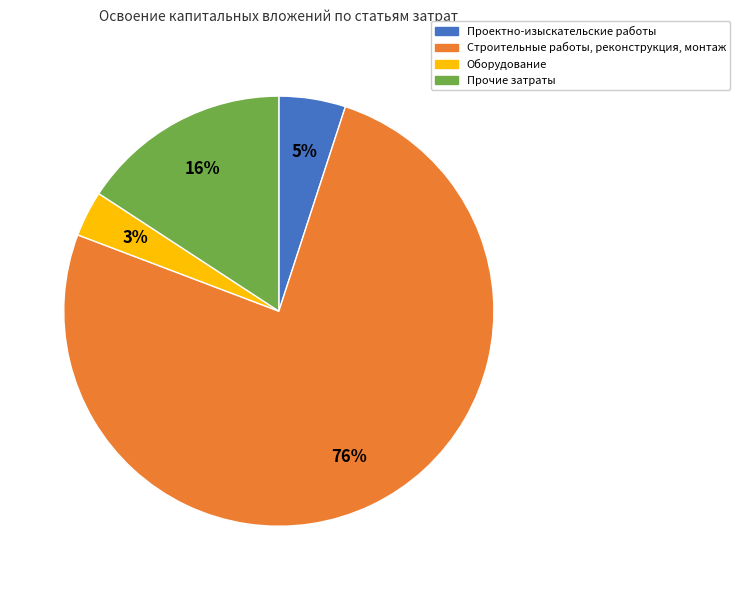

True or false: Проектно-изыскательские работы accounts for 19% of the total.

False